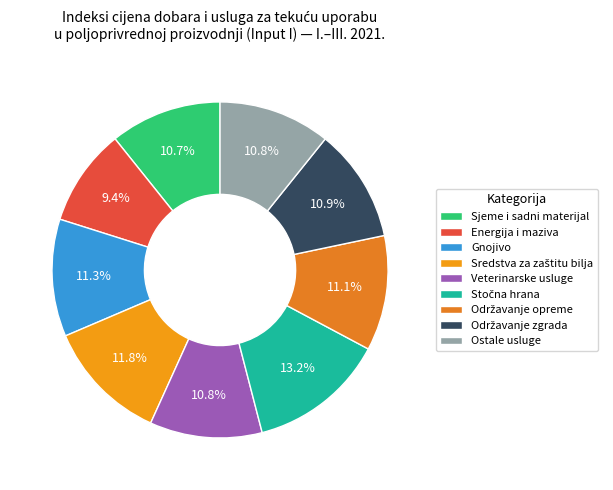

To the nearest percent, what percentage of the pie is Sredstva za zaštitu bilja?

12%